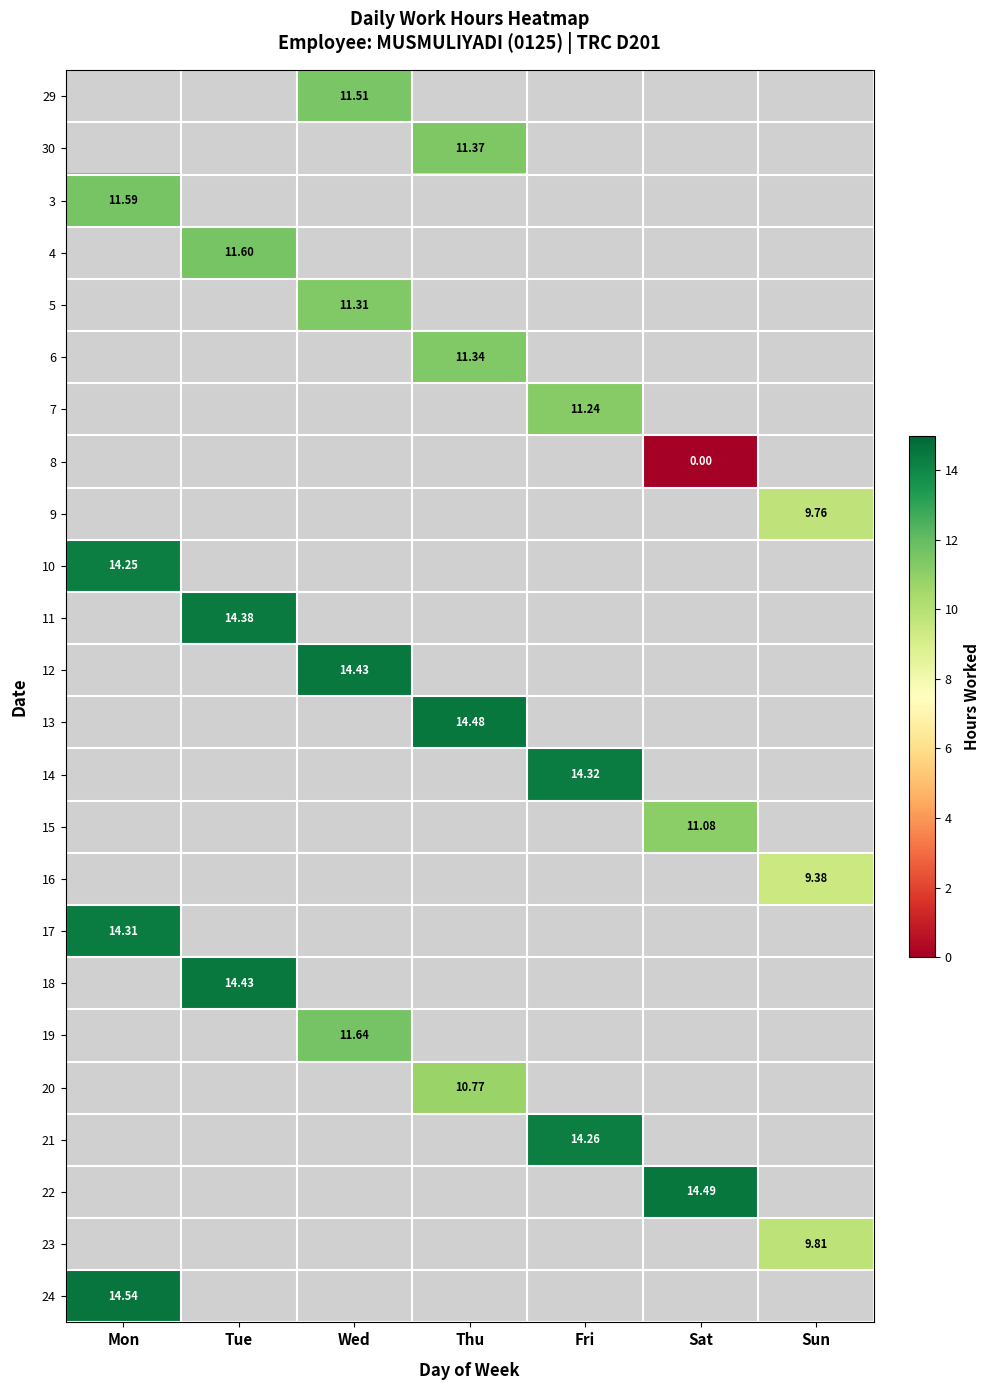

Which has a higher value, Wed or Tue?

Tue